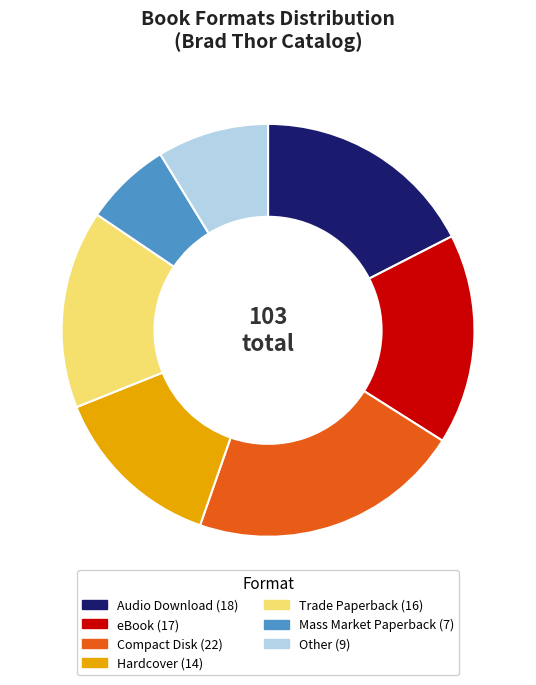

The Compact Disk slice represents 12% of the pie. True or false?

False